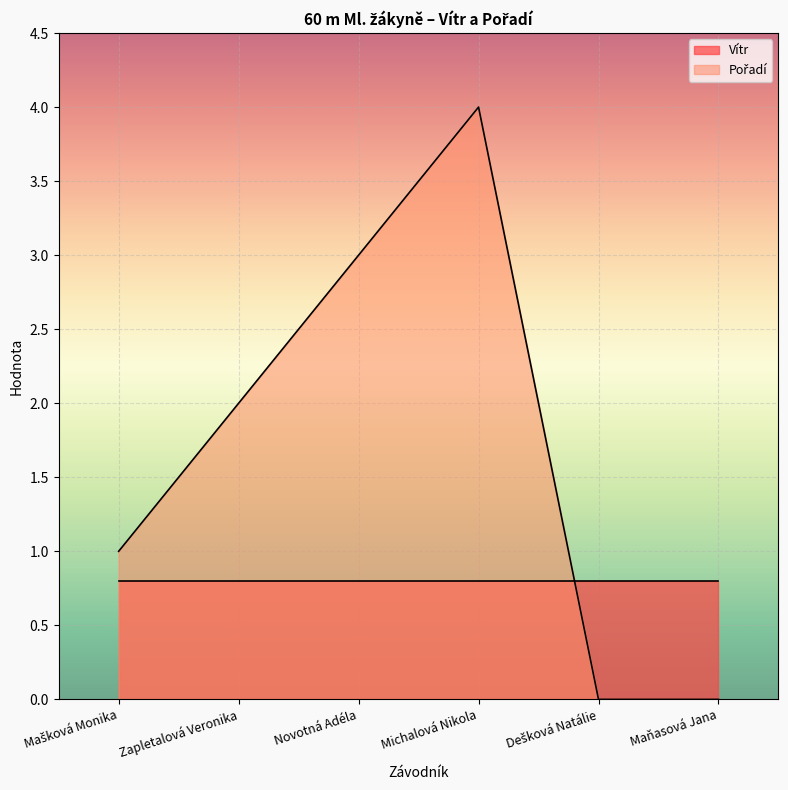

Rank the categories by value from lowest to highest.

Dešková Natálie, Maňasová Jana, Mašková Monika, Zapletalová Veronika, Novotná Adéla, Michalová Nikola